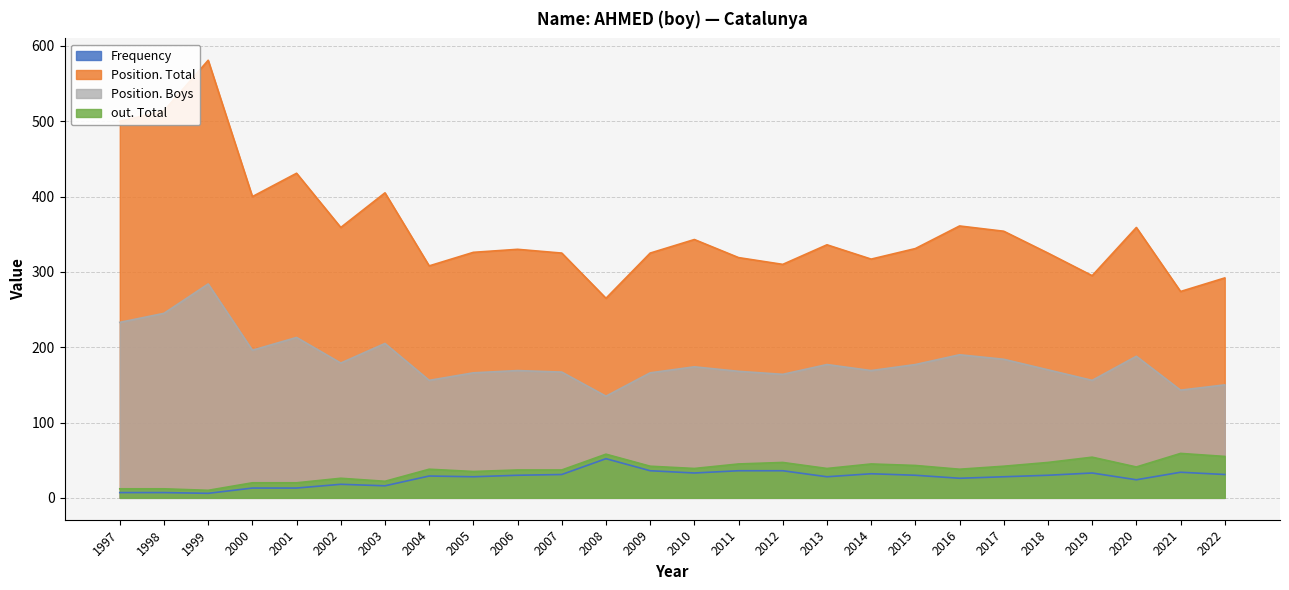

What are all the series names shown in the legend?

Frequency, Position. Total, Position. Boys, out. Total